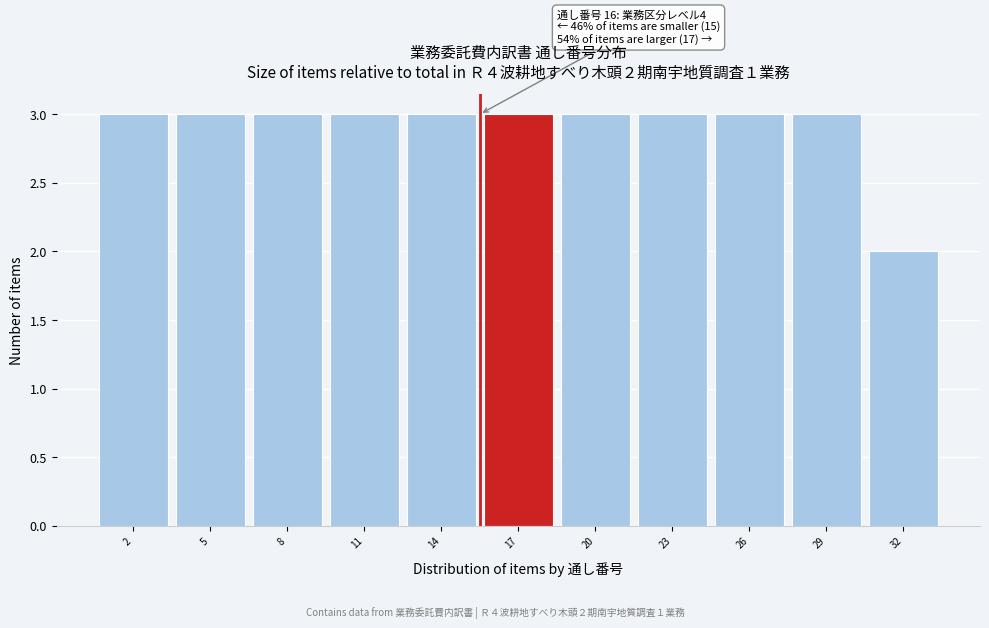

Reading left to right, what are all the values shown in this chart?

3	3	3	3	3	3	3	3	3	3	2